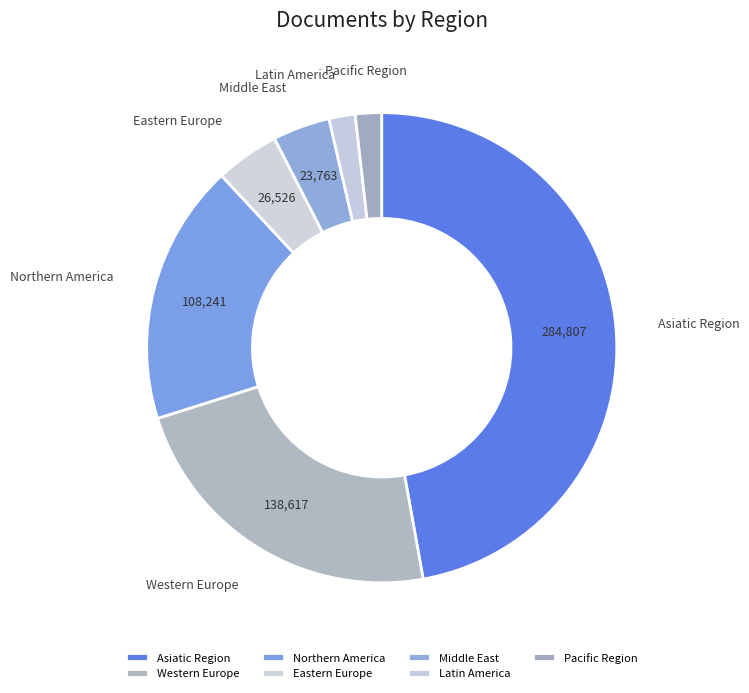

Is Western Europe the majority of the pie?

No